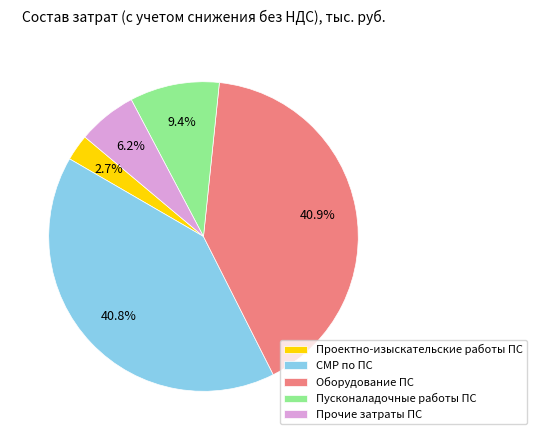

Is Проектно-изыскательские работы ПС the majority of the pie?

No